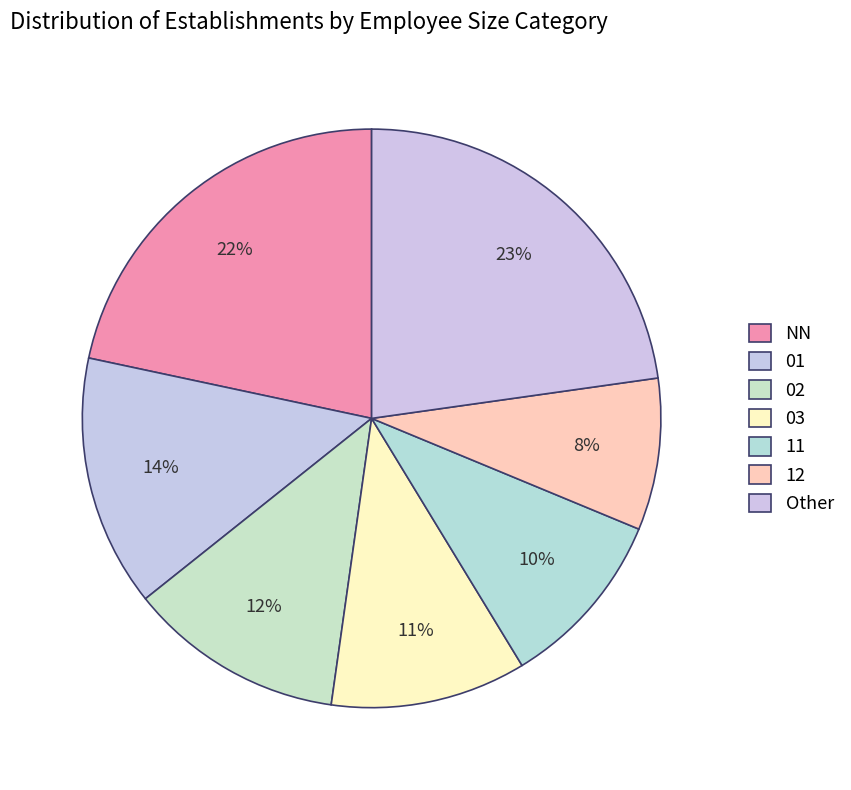

What percentage is NOT represented by 02?

87.9%